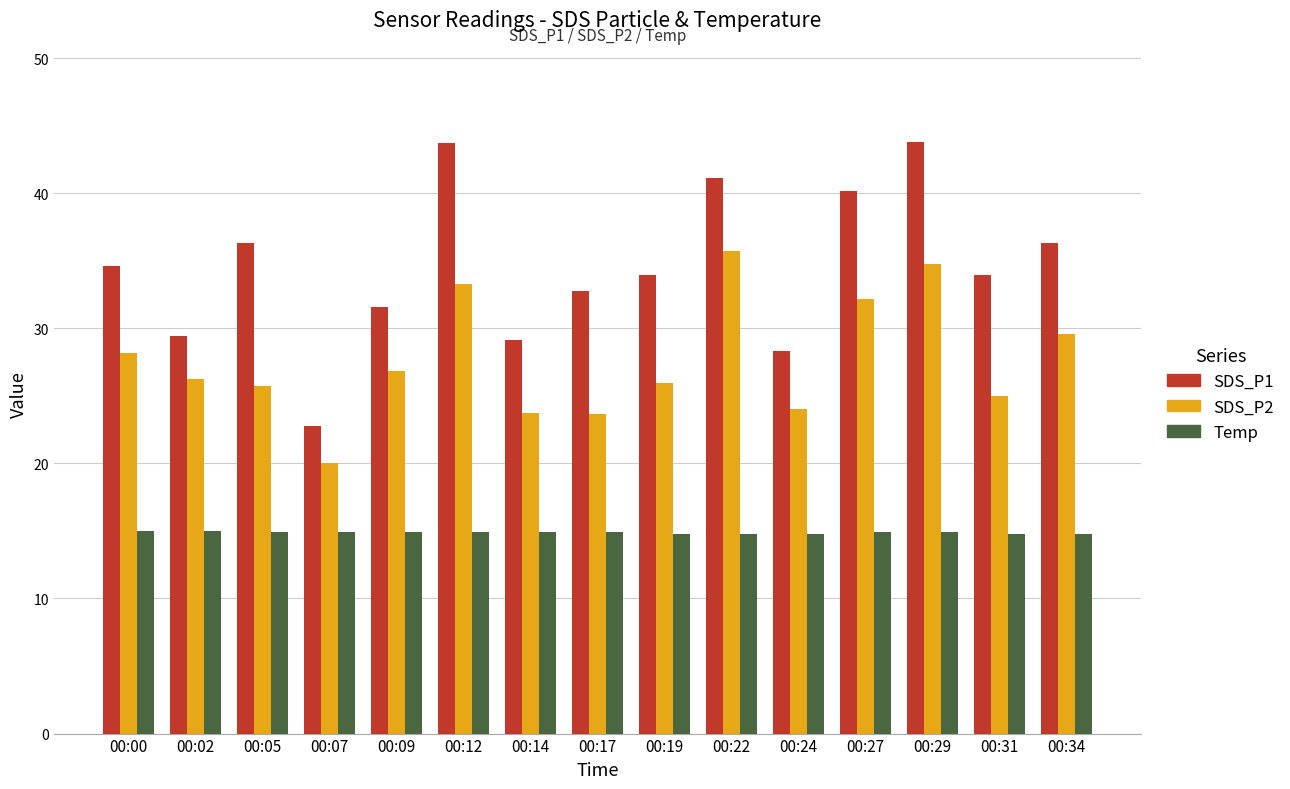

Which series has the largest total across all categories?

SDS_P1